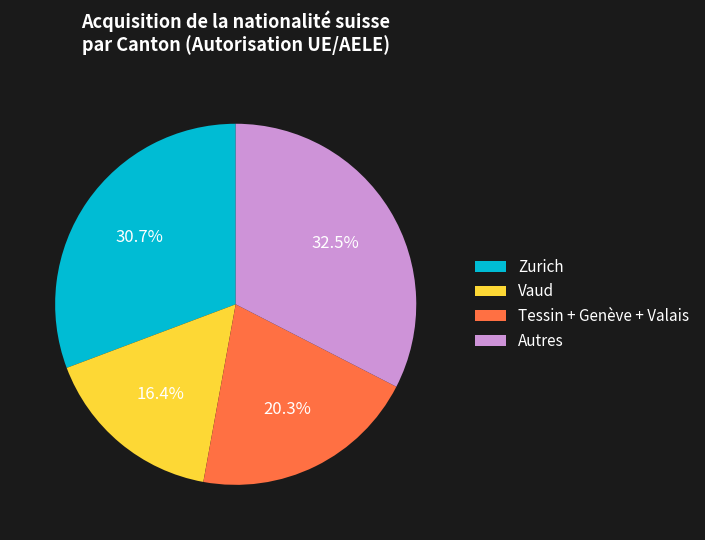

Combined, do Autres and Vaud account for over 50%?

No